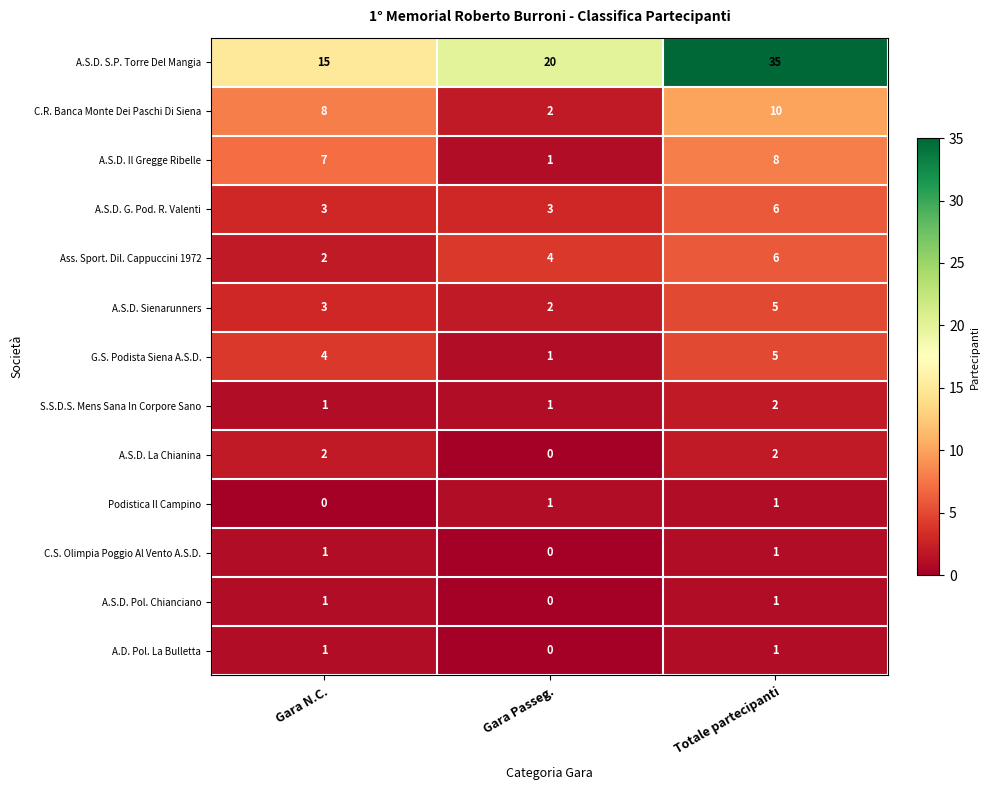

What is the average value of the Ass. Sport. Dil. Cappuccini 1972 series?

4